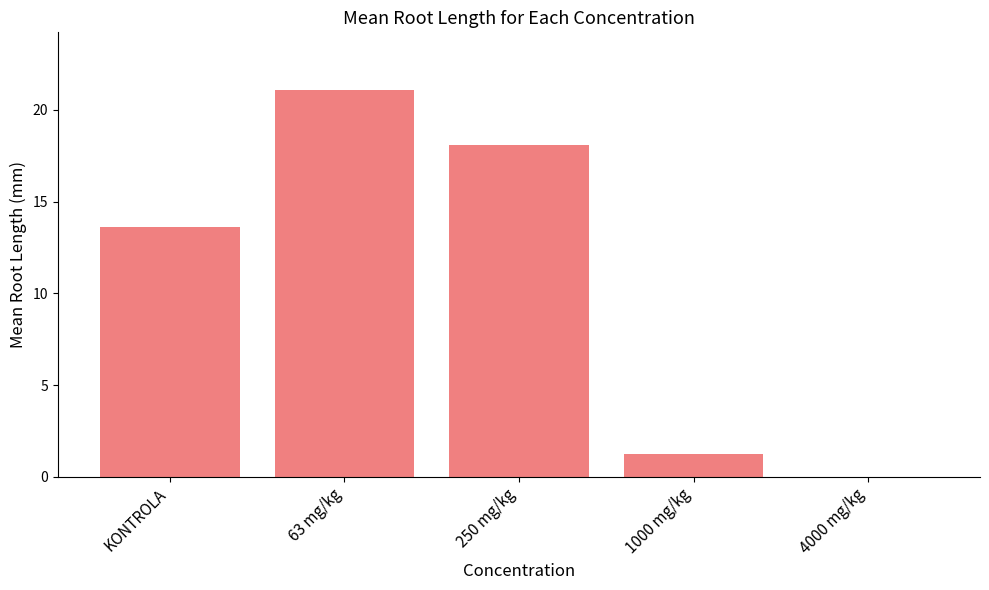

Are the bars horizontal?

No